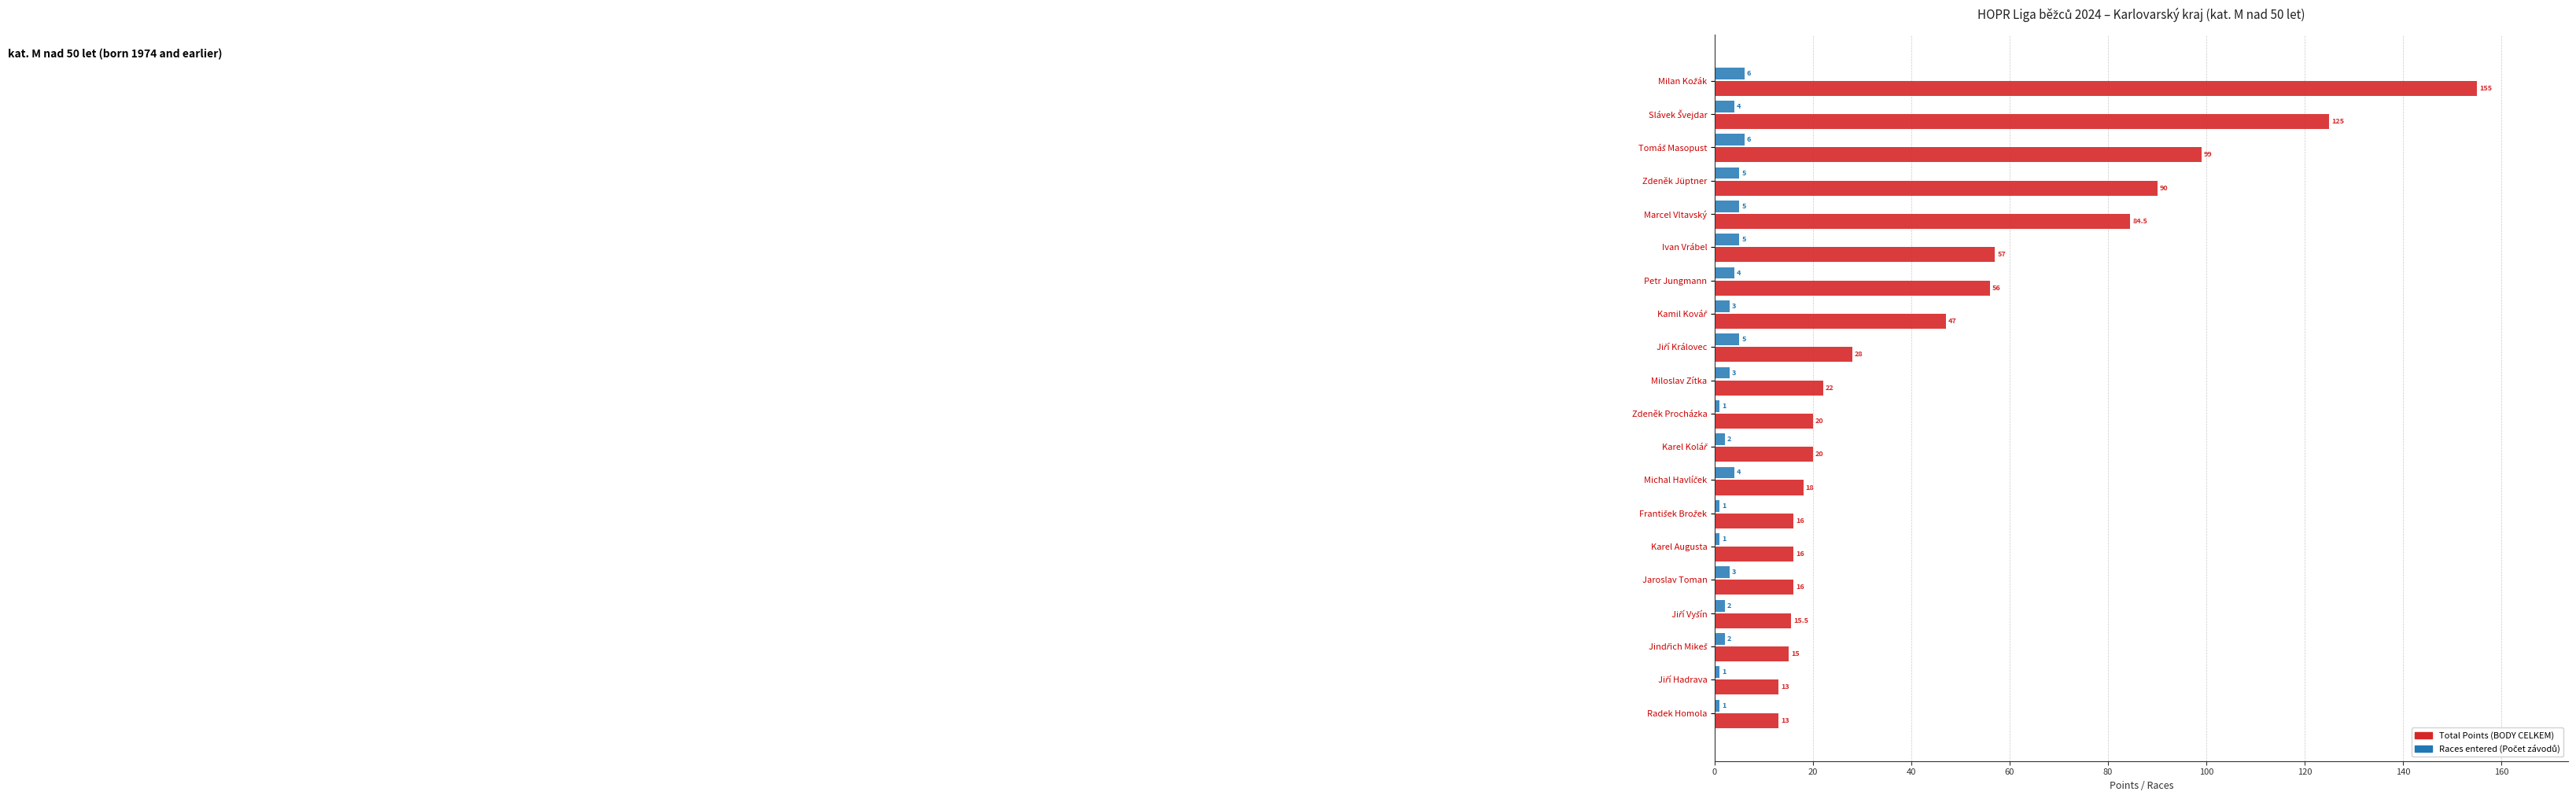

What is the total value across all series at Zdeněk Procházka?

21.0